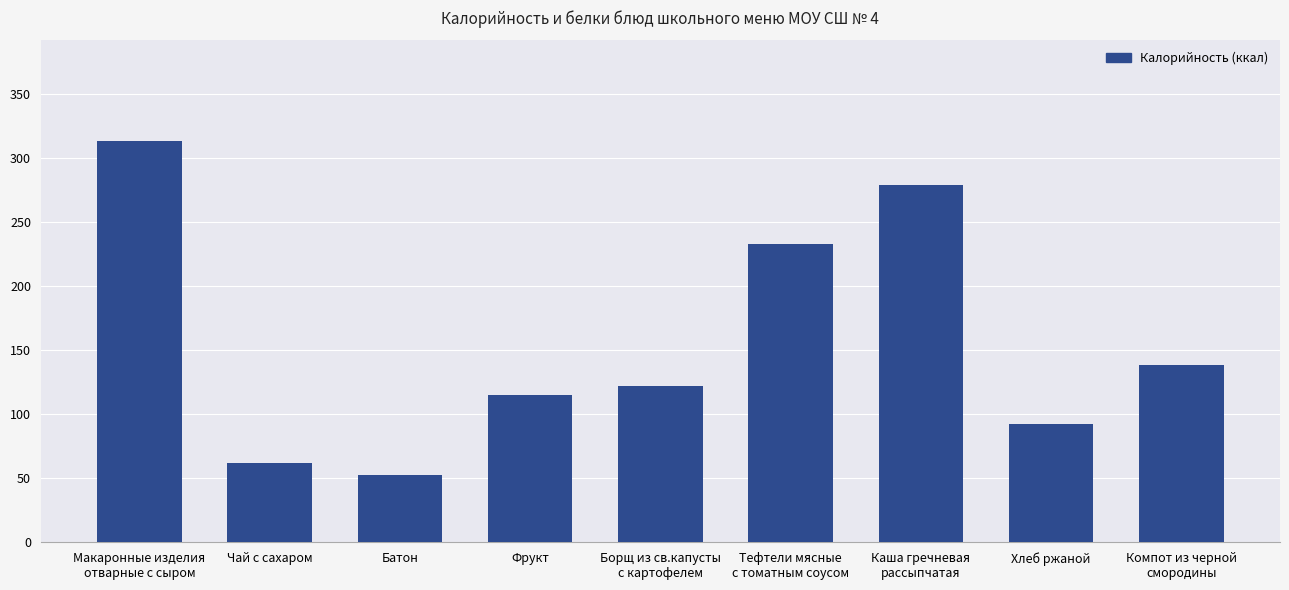

At which label is the value closest to 182?

Компот из черной
смородины